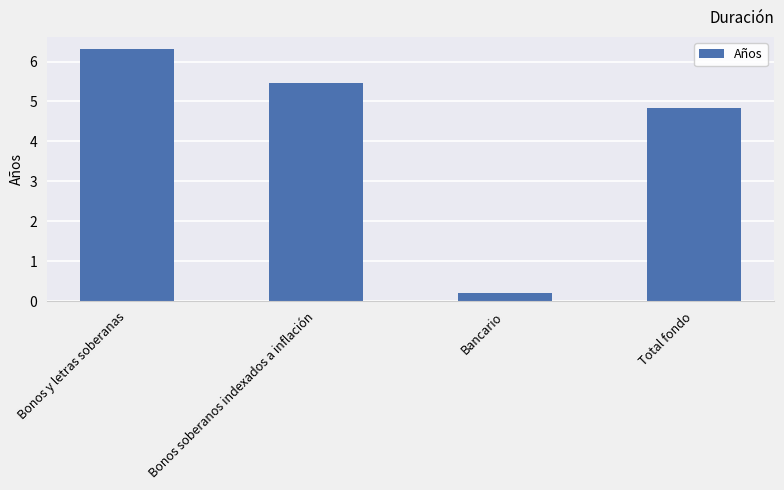

Reading left to right, what are all the values shown in this chart?

6.3	5.5	0.2	4.8